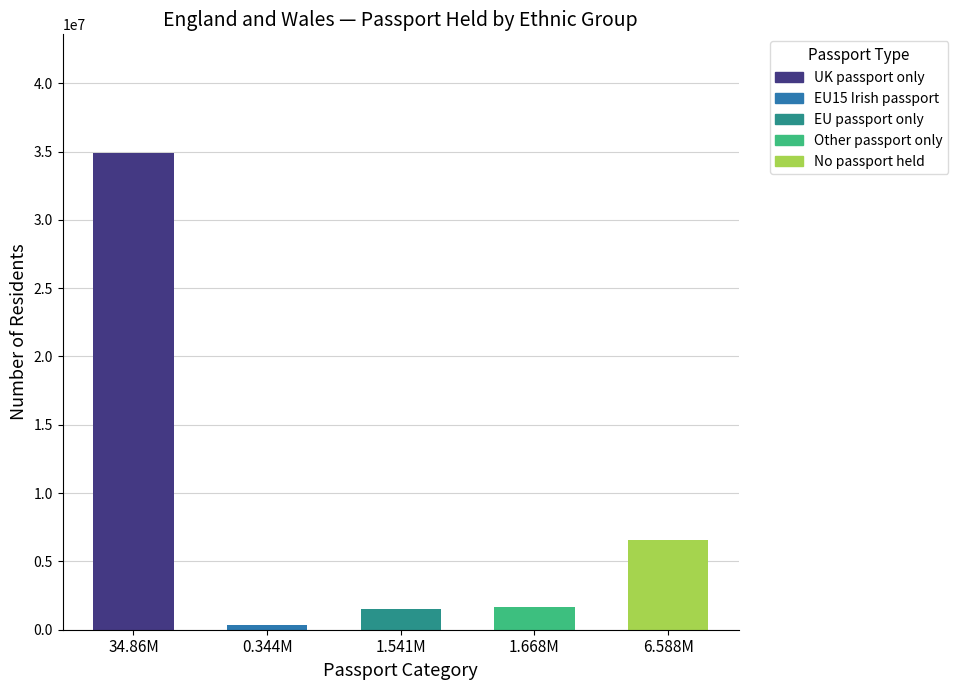

At which label is the value closest to 17604712?

6.588M